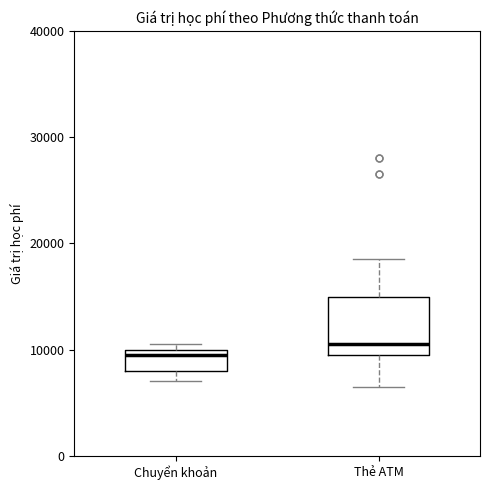

Reading left to right, read every box against the y-axis: the position of its median line, the range the box covers, and the ends of its whiskers. The values are not printed on the chart, so give them approximately, as read against the axis.

Chuyển khoản: median 10000 (just below the box's upper edge), box 8000 to 10000, whiskers 7000 to 11000
Thẻ ATM: median 11000, box 10000 to 15000, whiskers 7000 to 19000